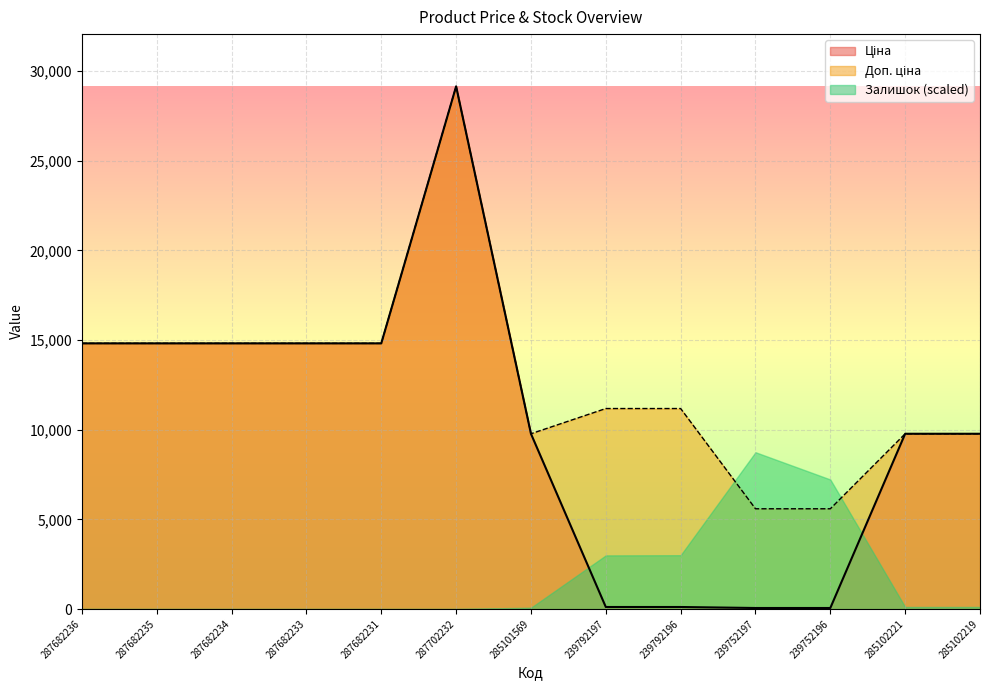

At which category is the sum across all series the highest?

287702232